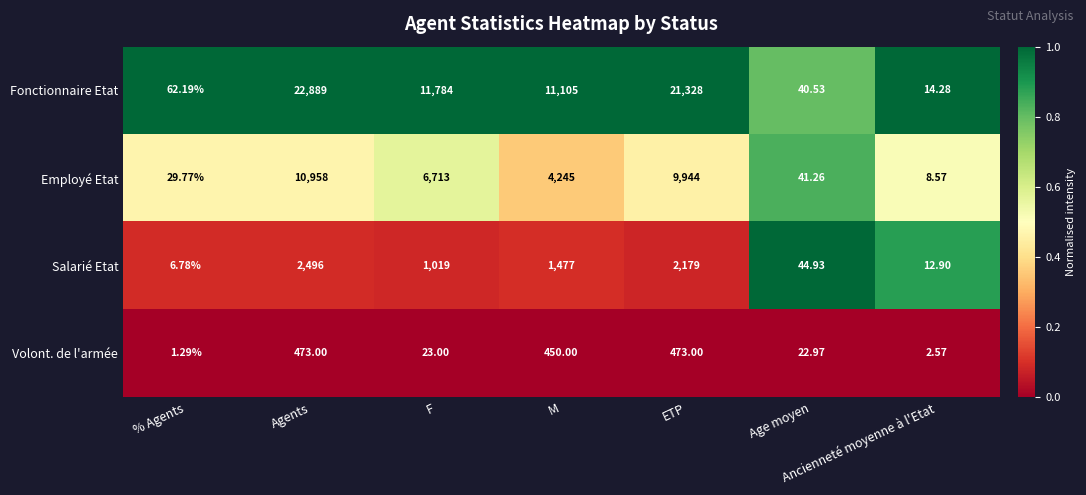

Where is Volont. de l'armée nearest to the value 237?

M